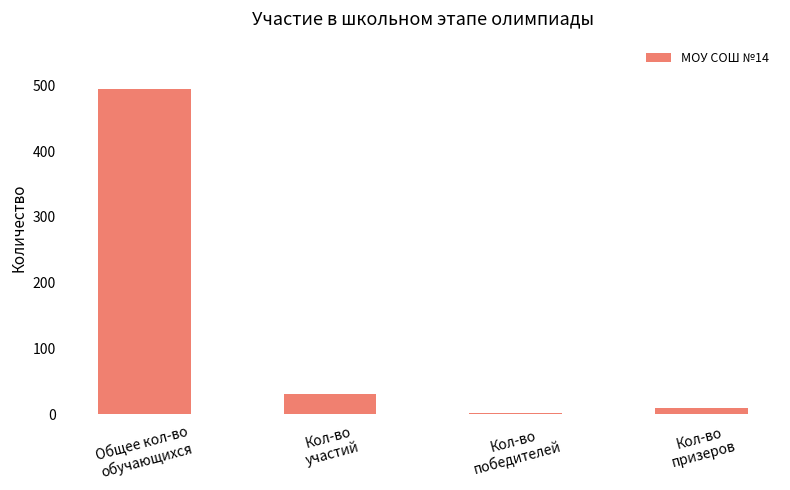

What is the approximate value at Кол-во
победителей?

2